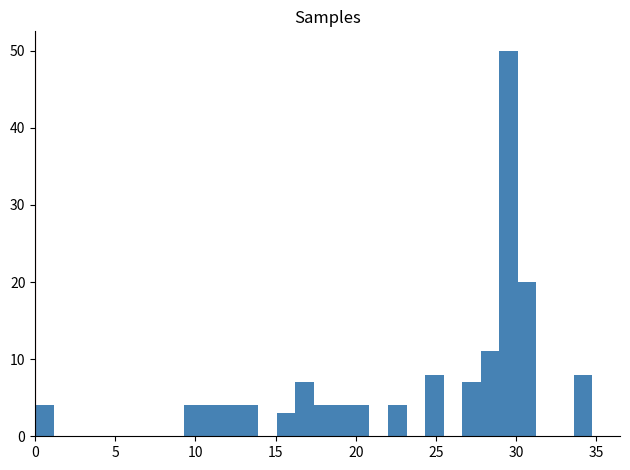

Read against the x-axis, roughly where is the centre of the tallest bar?

29.5